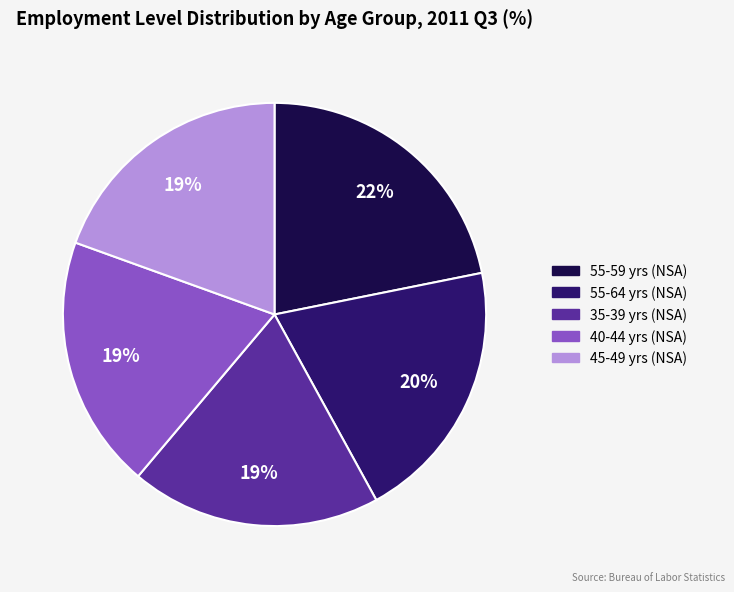

How many slices are in this pie chart?

5